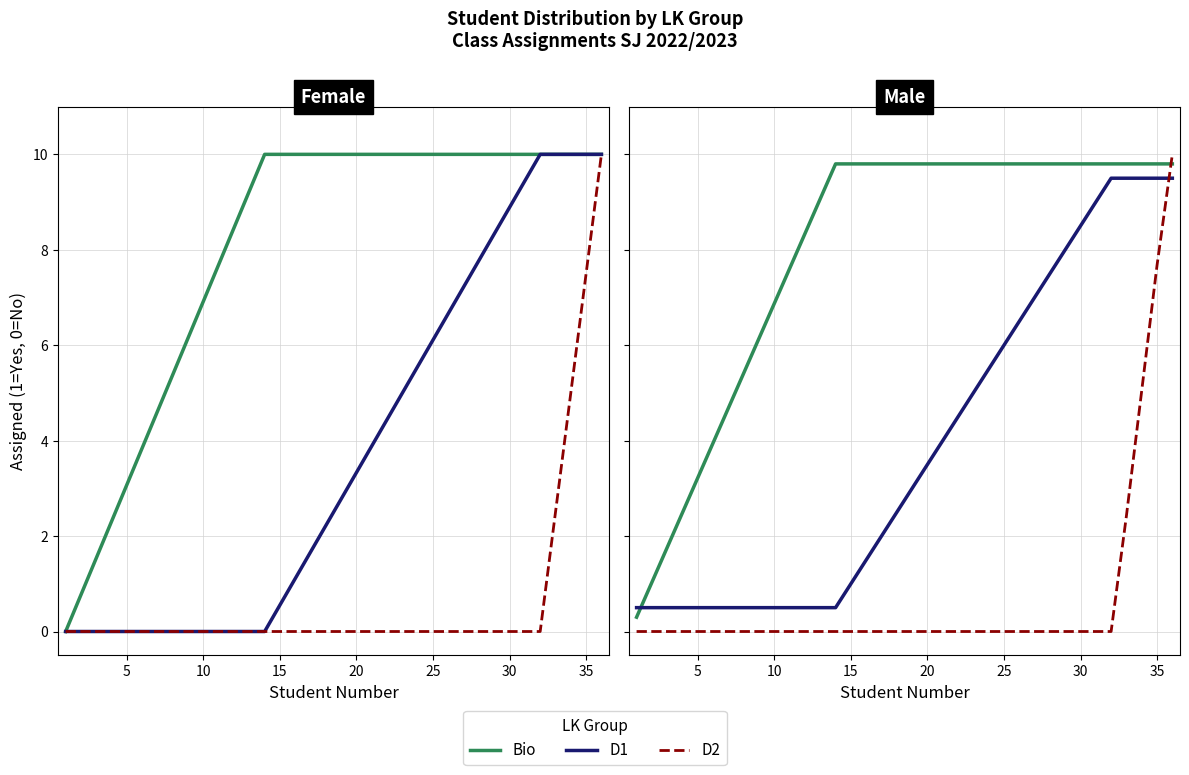

How many series are shown in this chart?

3